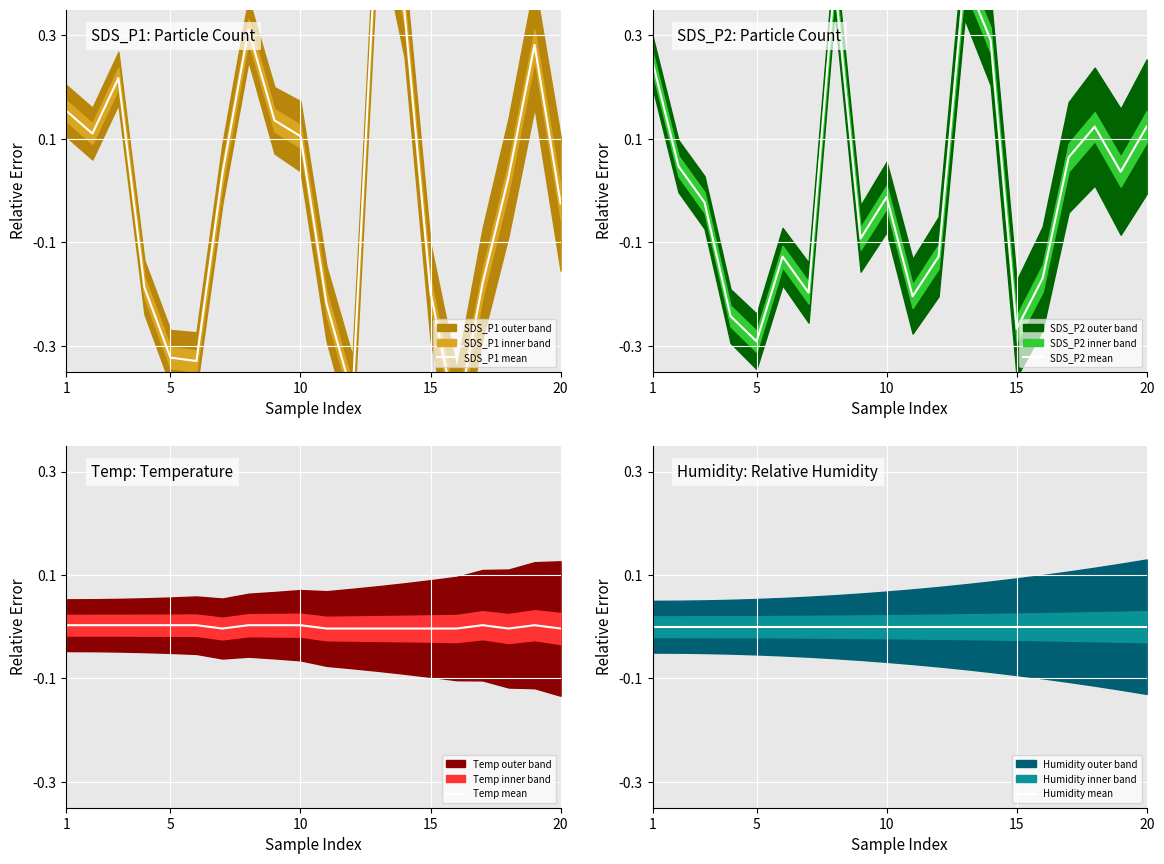

Does the chart display data point markers on the line(s)?

No